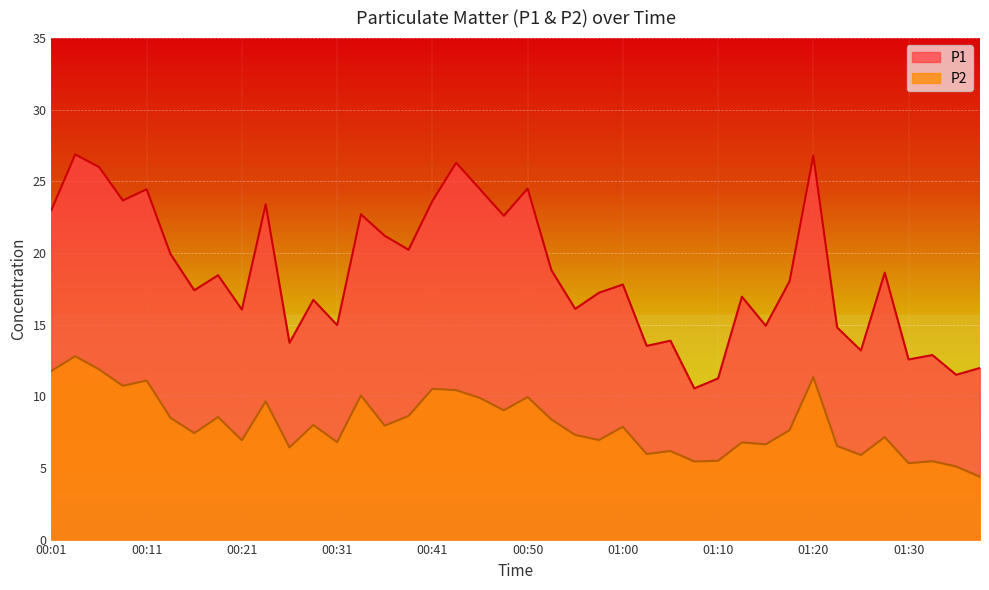

How many interior local peaks does the P1 series have?

14